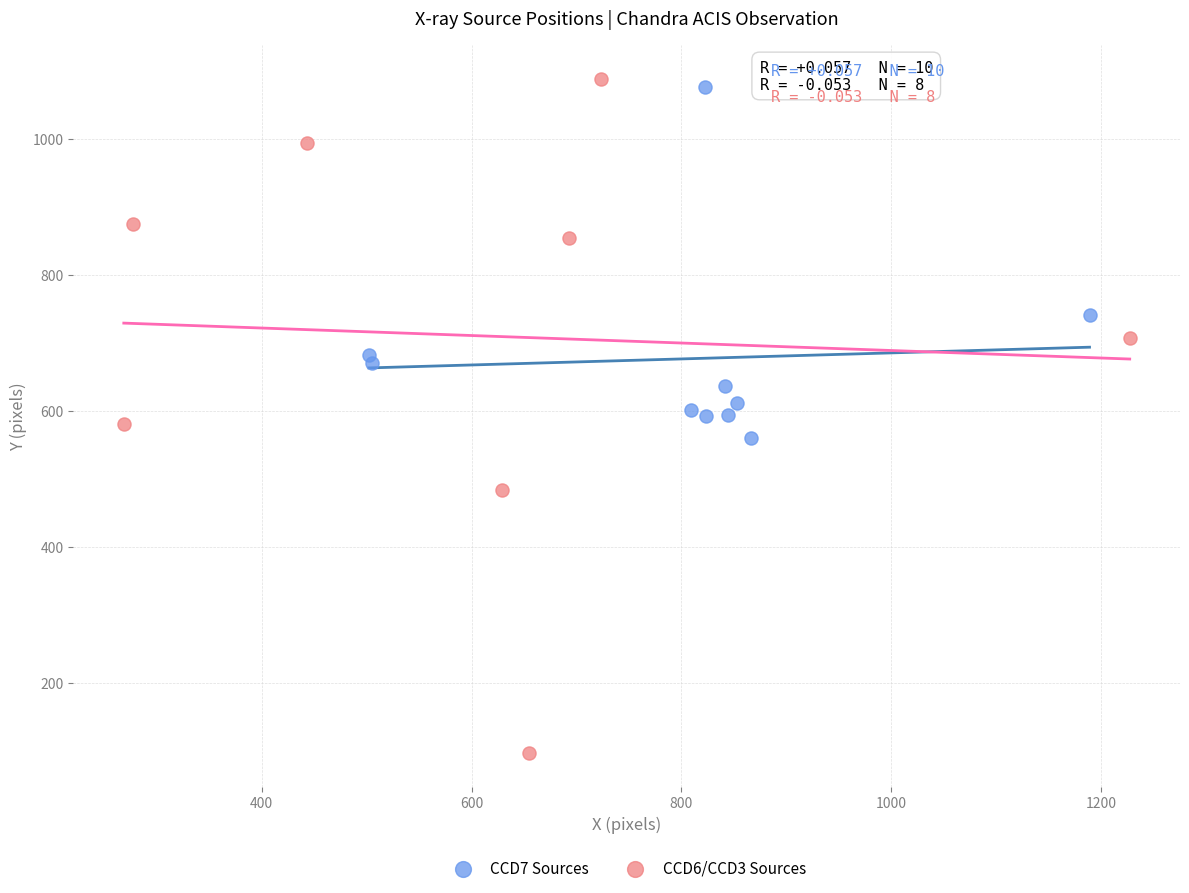

Which series contains the highest Y value?

CCD6/CCD3 Sources